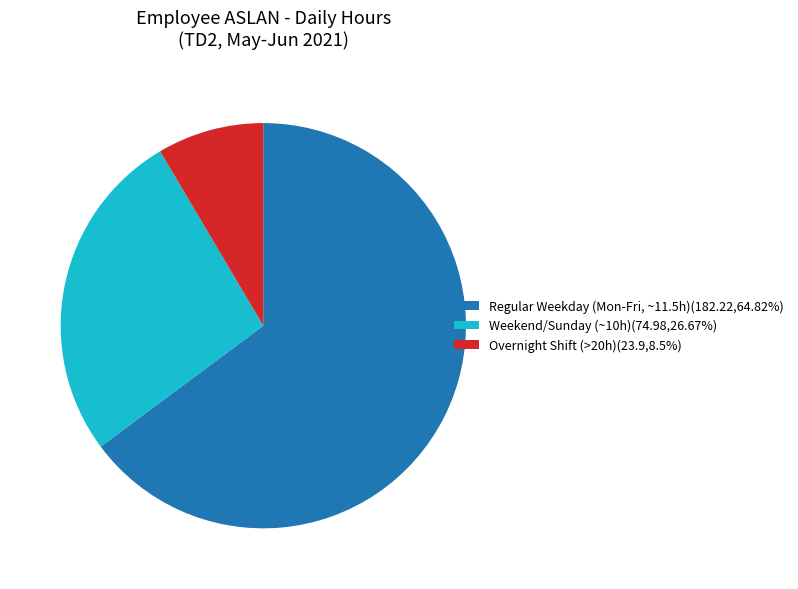

Count the number of slices in the pie.

3